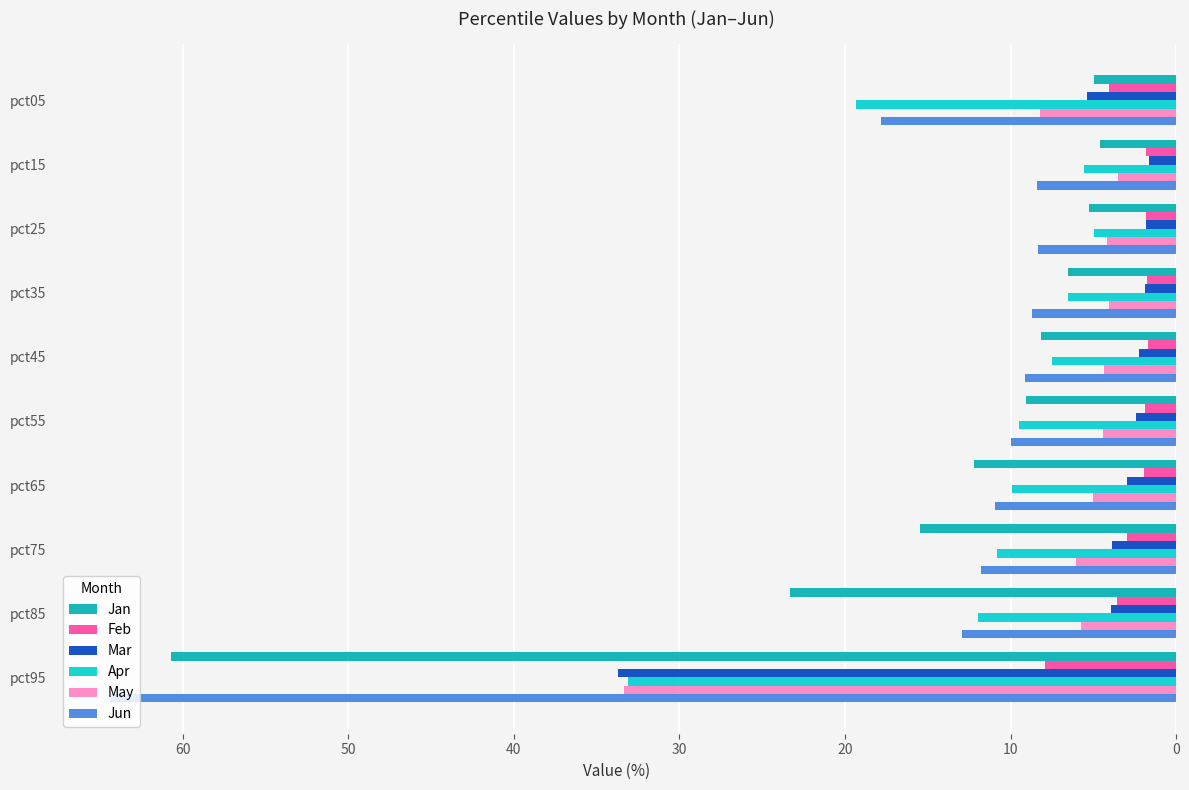

What is the minimum value shown in the chart?

1.6